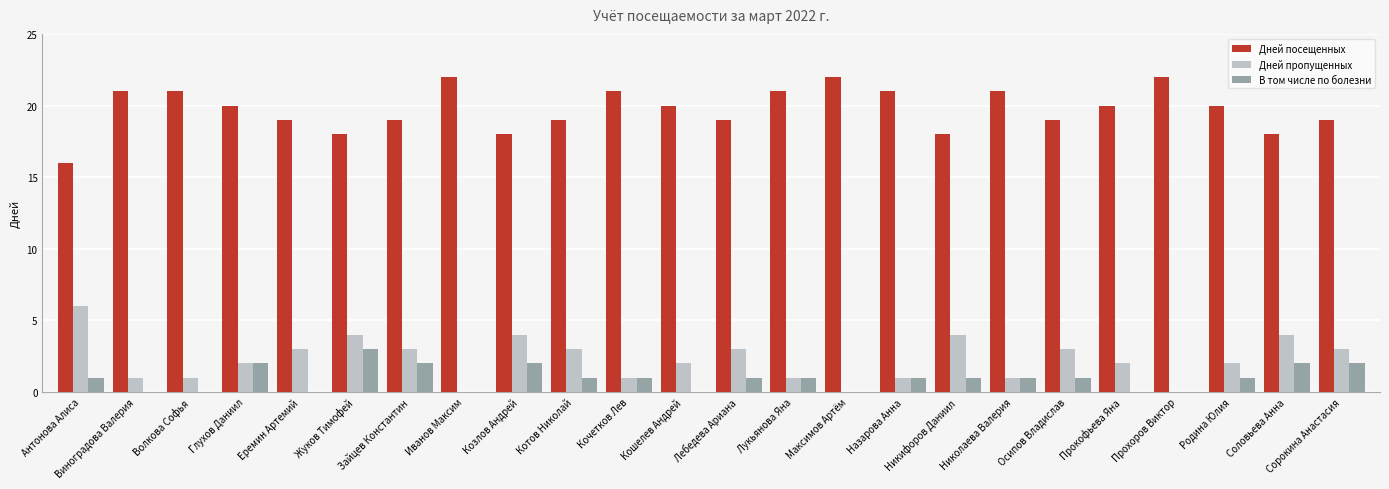

What is the greatest value displayed?

22